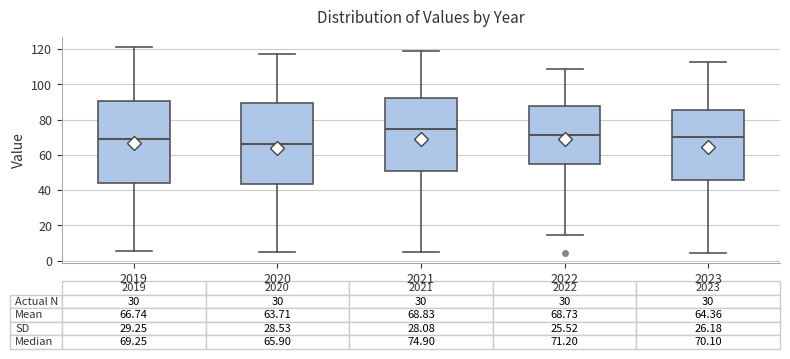

Which box has the highest median line?

2021